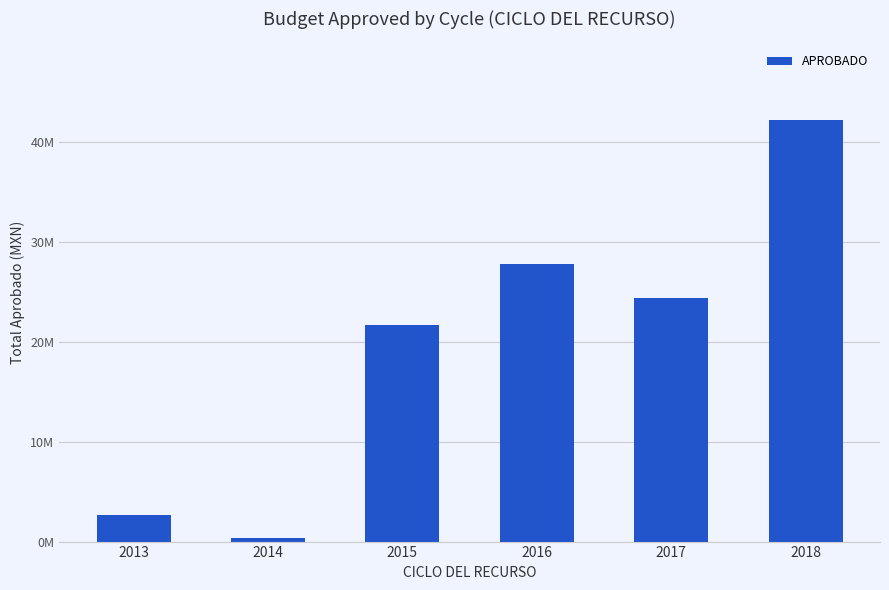

What is the value of the 6th bar from the left?

42180813.9